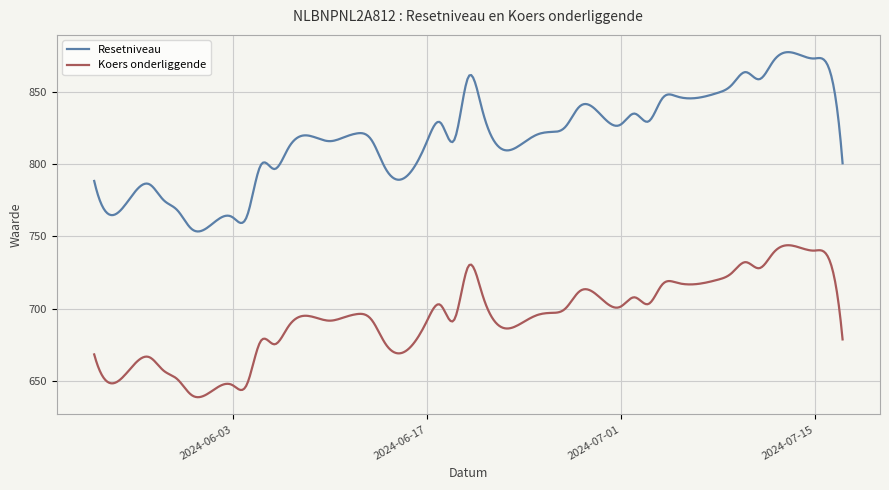

True or false: Koers onderliggende and Resetniveau intersect in this chart.

False